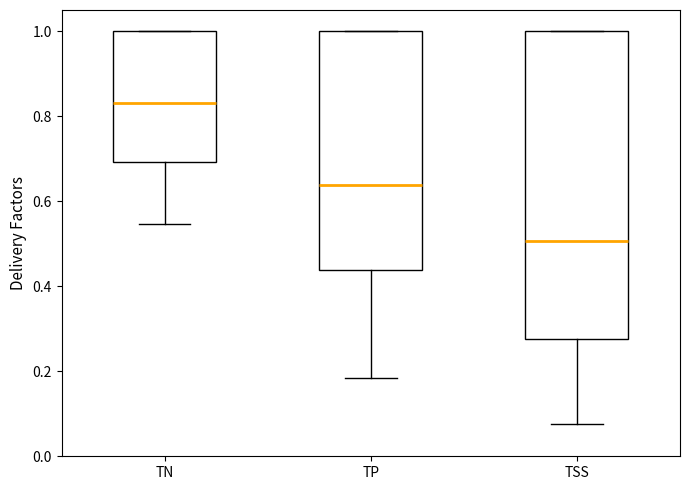

Comparing the boxes themselves (not the whiskers), which one is the tallest?

TSS